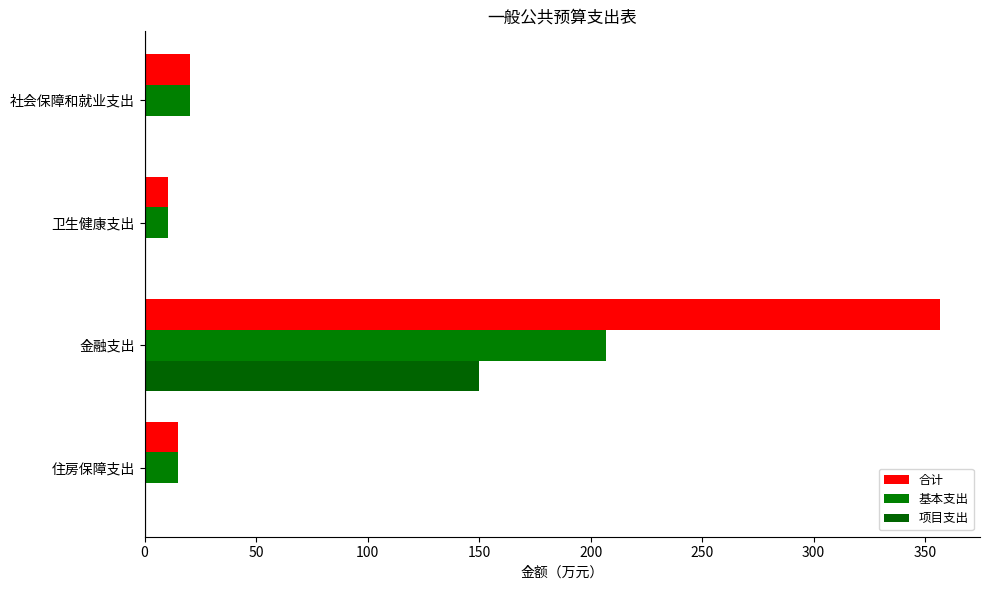

How many values in the 基本支出 series exceed 20?

2